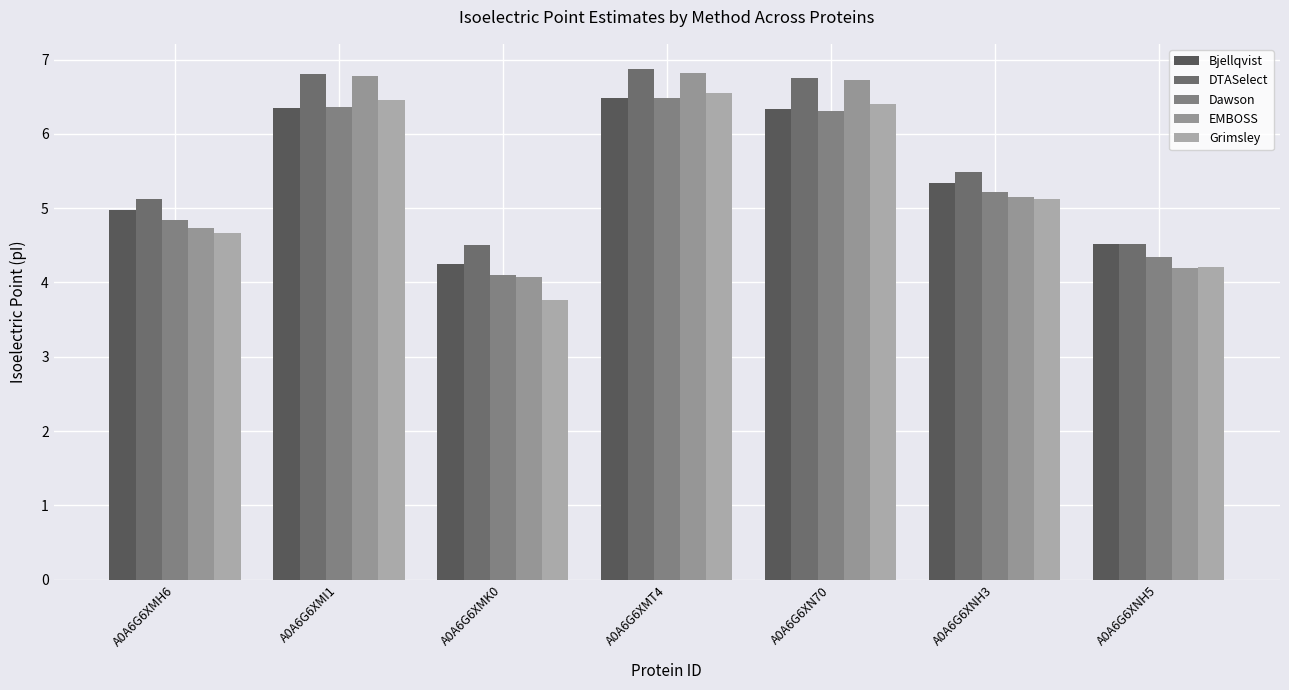

What is the difference between the highest and lowest values at A0A6G6XMI1?

0.5